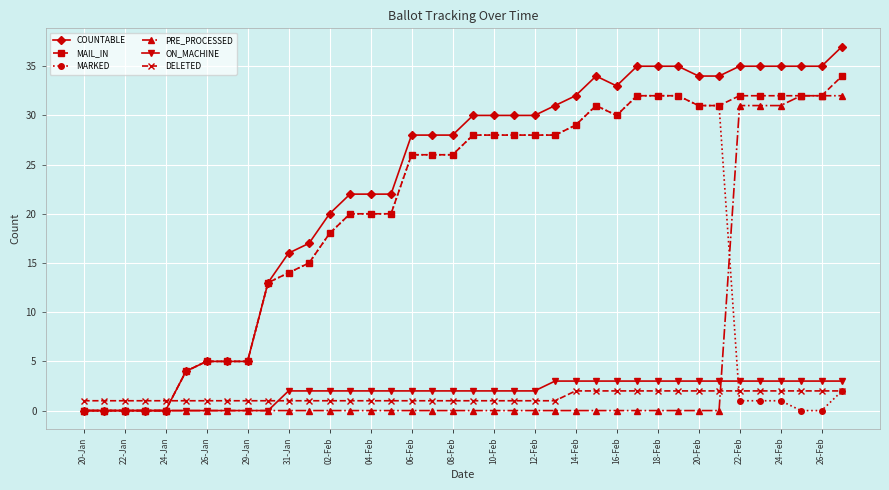

Which series has the largest total across all categories?

COUNTABLE